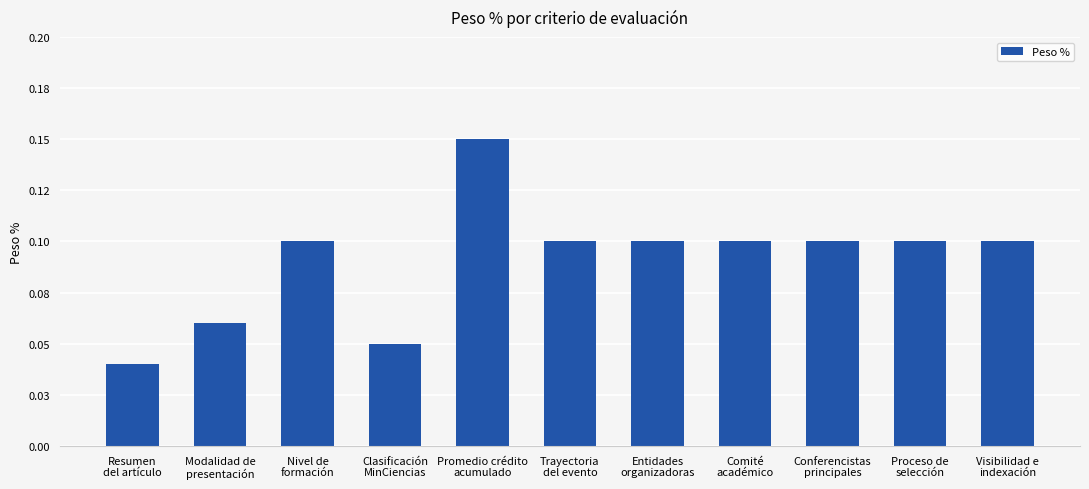

Reading left to right, extract all data points from this chart.

Resumen
del artículo=0.0	Modalidad de
presentación=0.1	Nivel de
formación=0.1	Clasificación
MinCiencias=0.1	Promedio crédito
acumulado=0.1	Trayectoria
del evento=0.1	Entidades
organizadoras=0.1	Comité
académico=0.1	Conferencistas
principales=0.1	Proceso de
selección=0.1	Visibilidad e
indexación=0.1